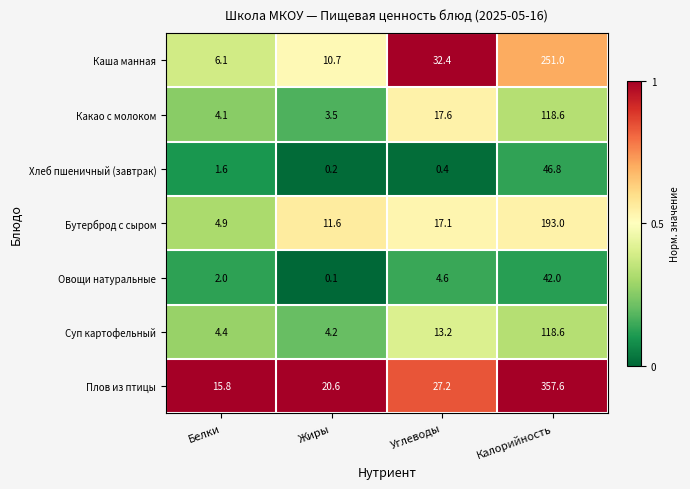

The value of Суп картофельный at Калорийность is 118.6. True or false?

True